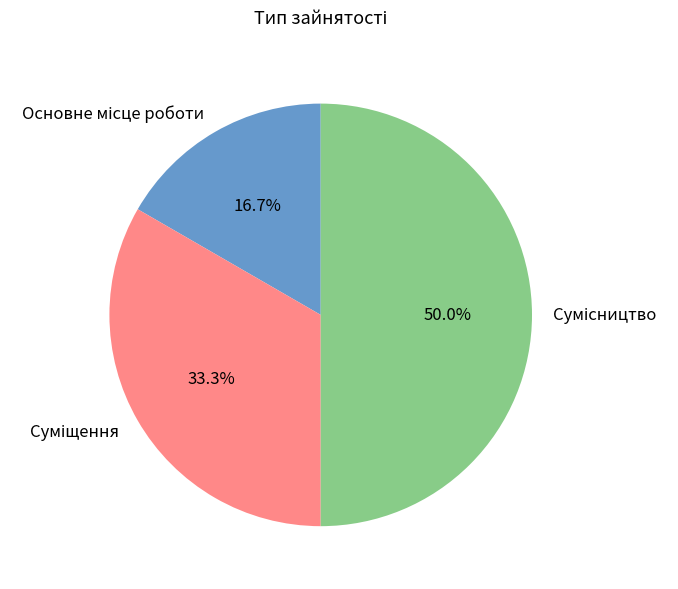

What is the smallest slice in the pie chart?

Основне місце роботи